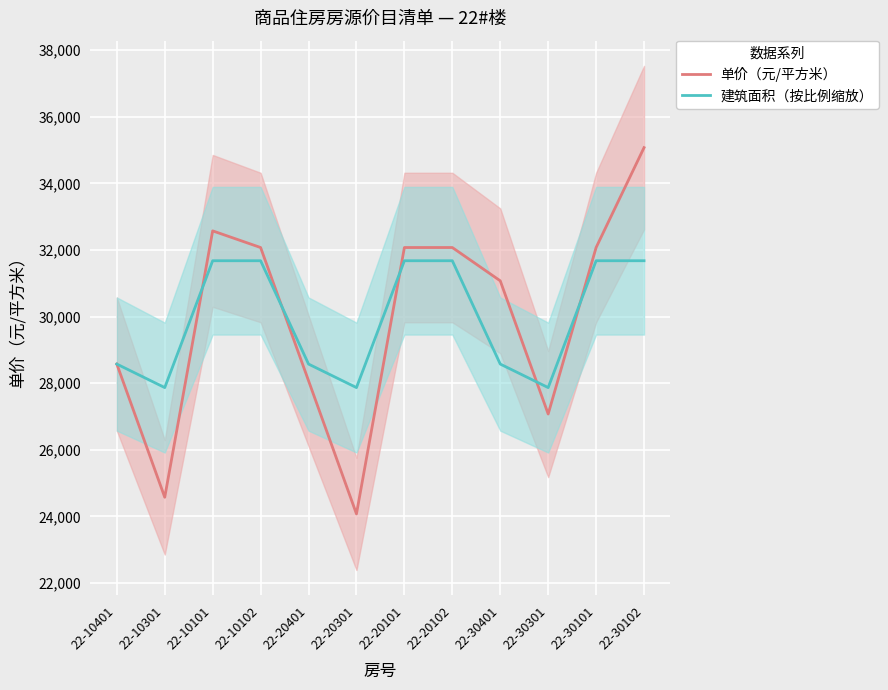

What is the greatest value displayed?

35076.0